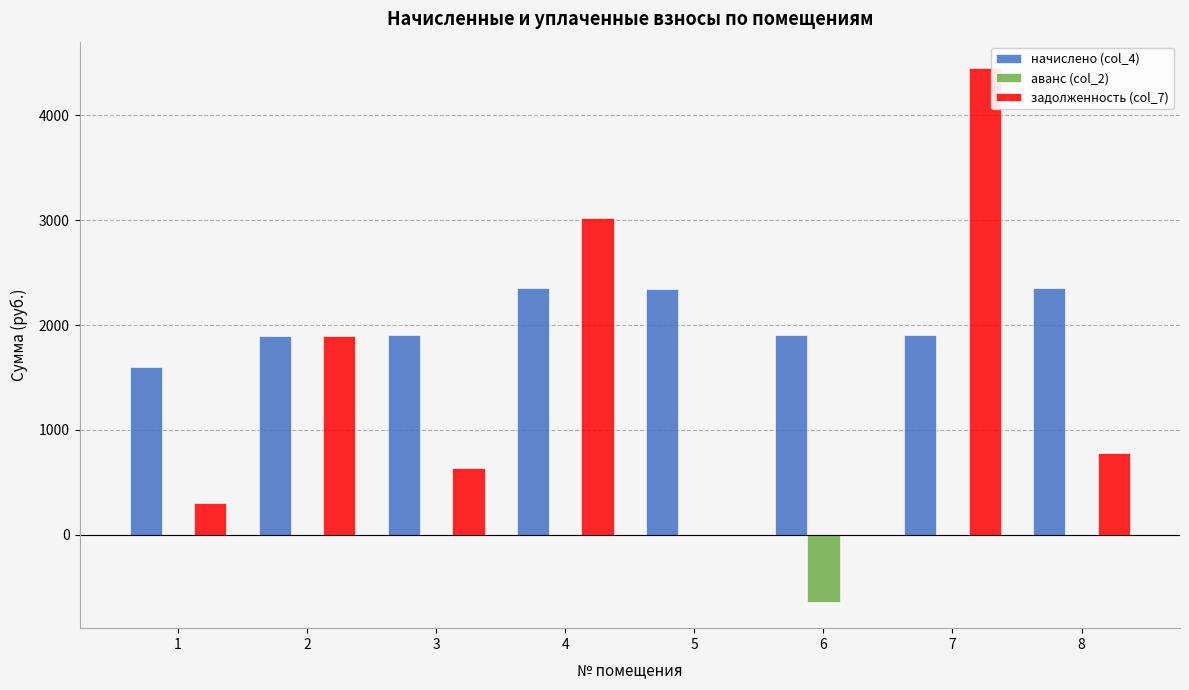

The value of аванс (col_2) at 1 is 0.0. True or false?

True